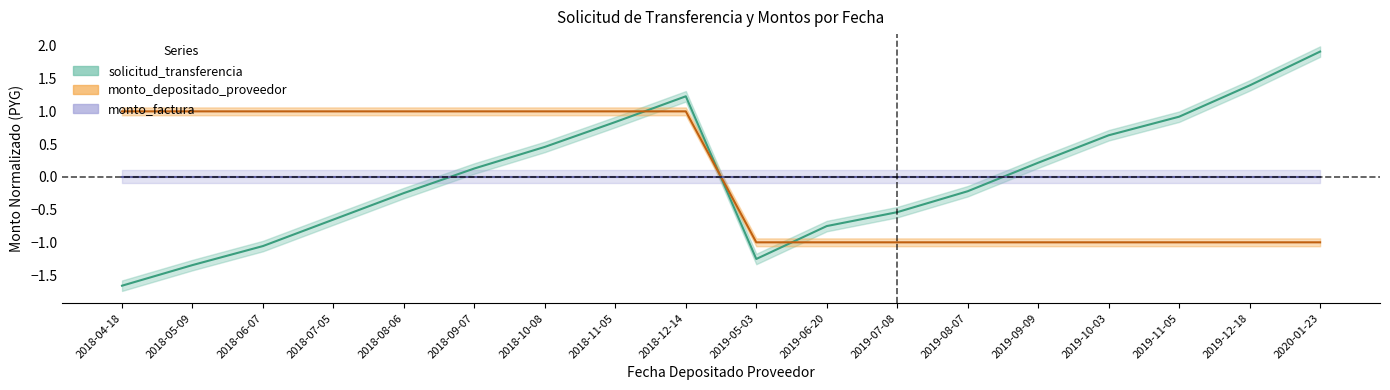

At which label is solicitud_transferencia closest to 0?

2018-09-07